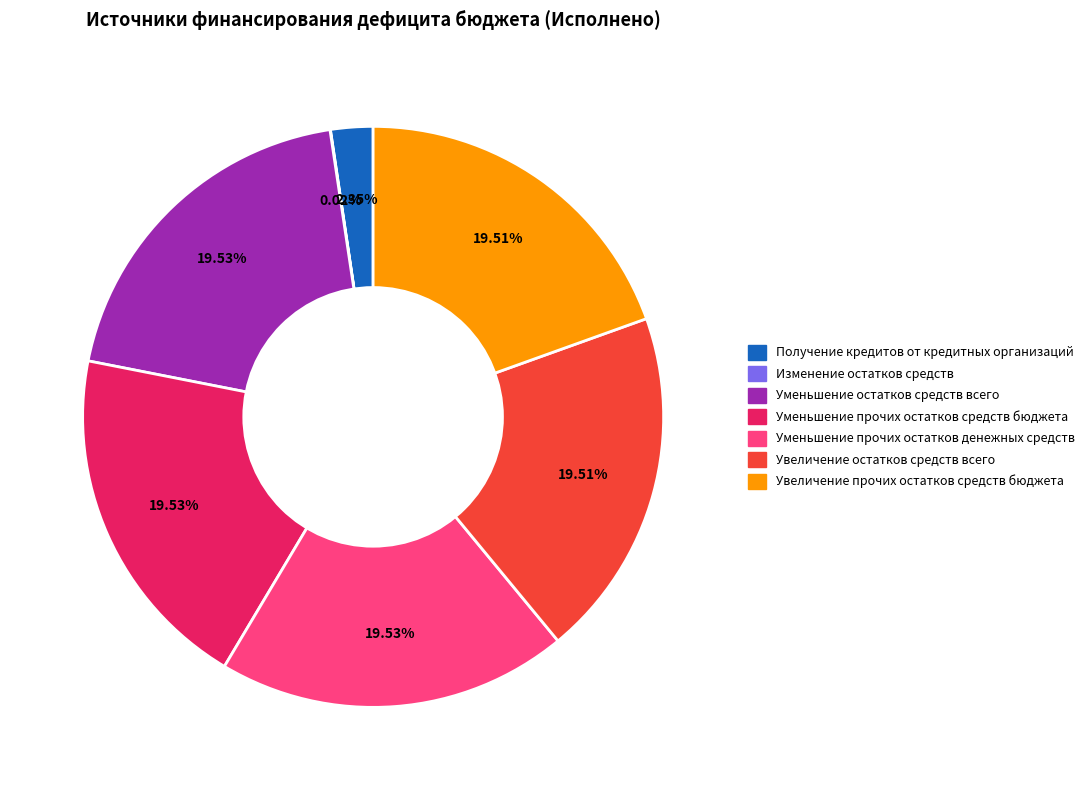

How many slices are in this pie chart?

7